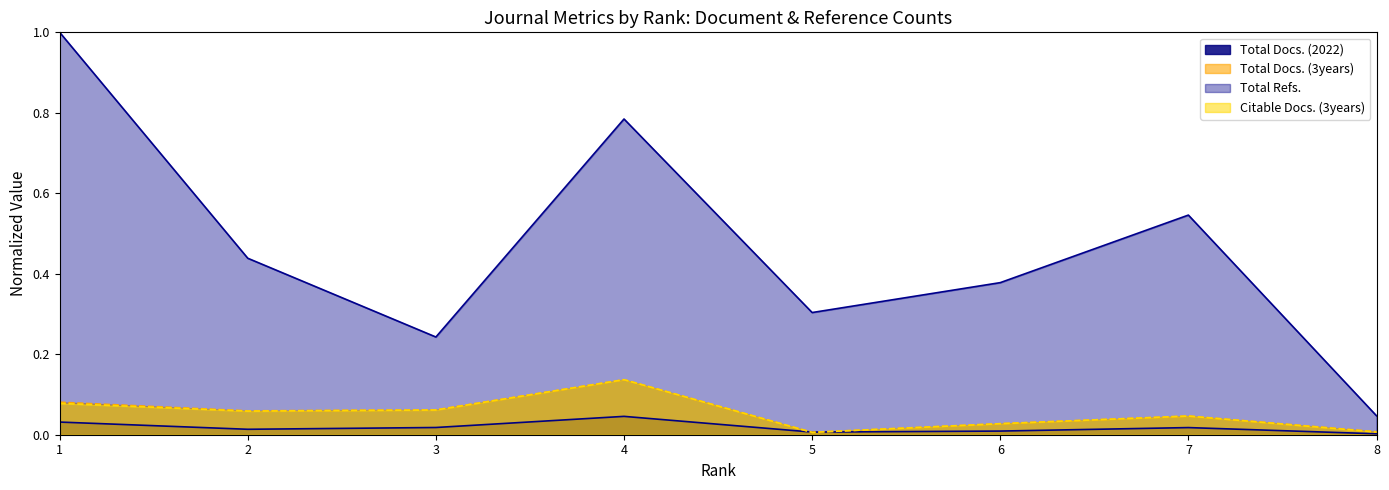

What is the approximate value of Total Refs. at 4?

0.8